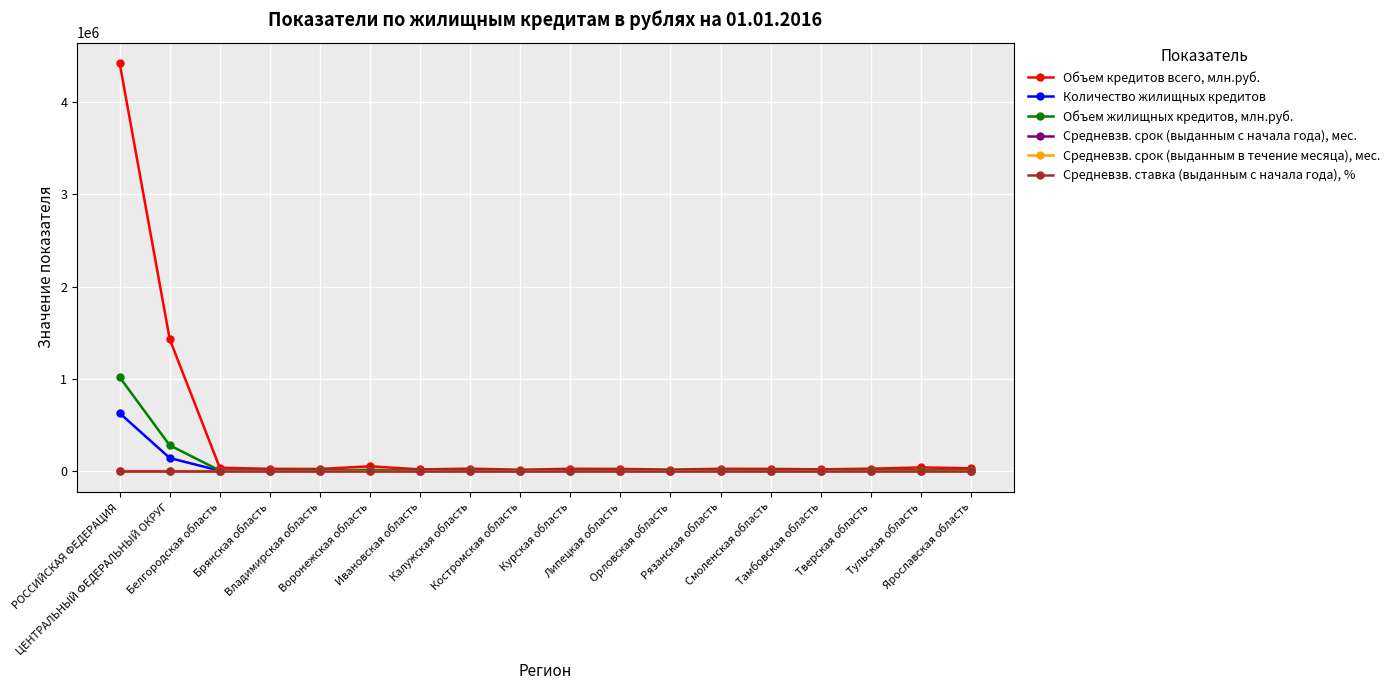

What is the difference between the Средневзв. ставка (выданным с начала года), % values at Калужская область and Тульская область?

0.4